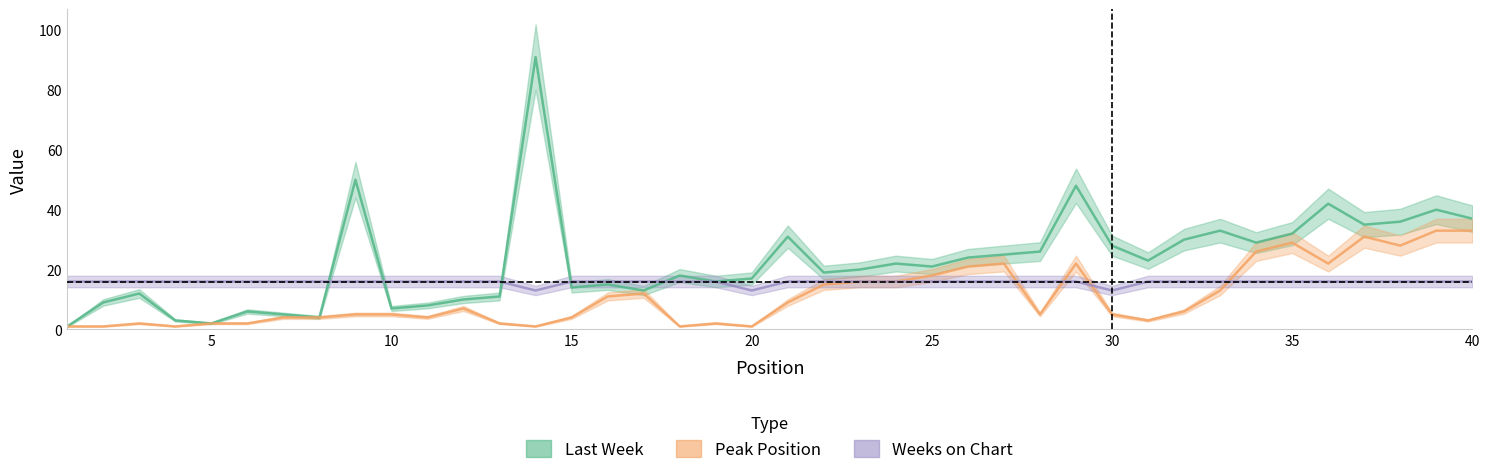

Where is Weeks on Chart nearest to the value 14?

14